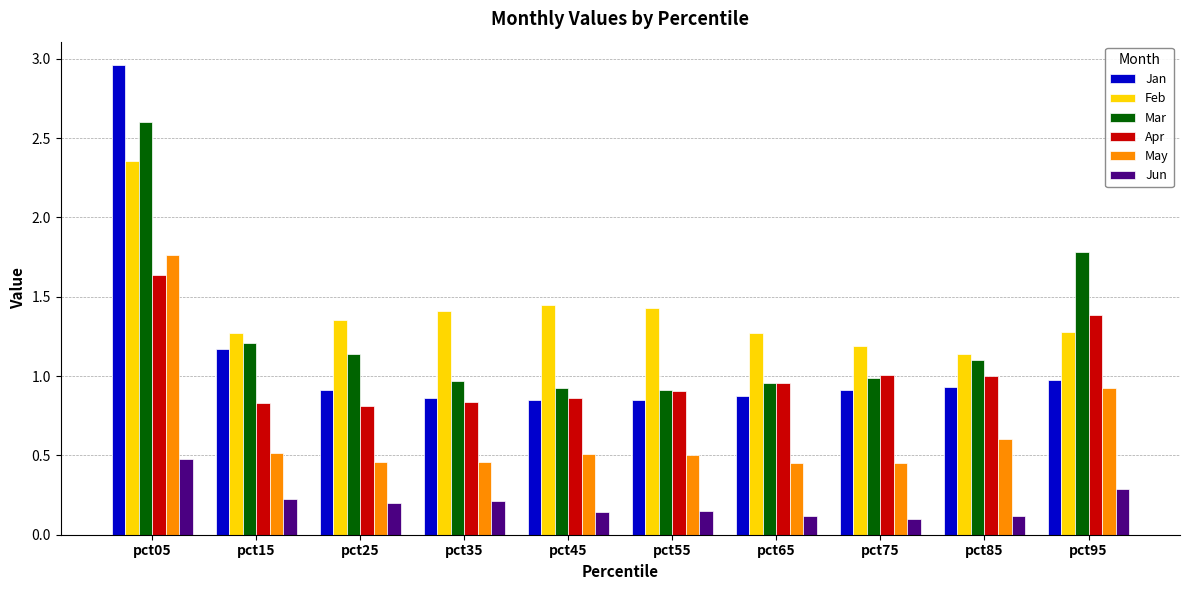

List the series in order of their peak value, lowest first.

Jun, Apr, May, Feb, Mar, Jan